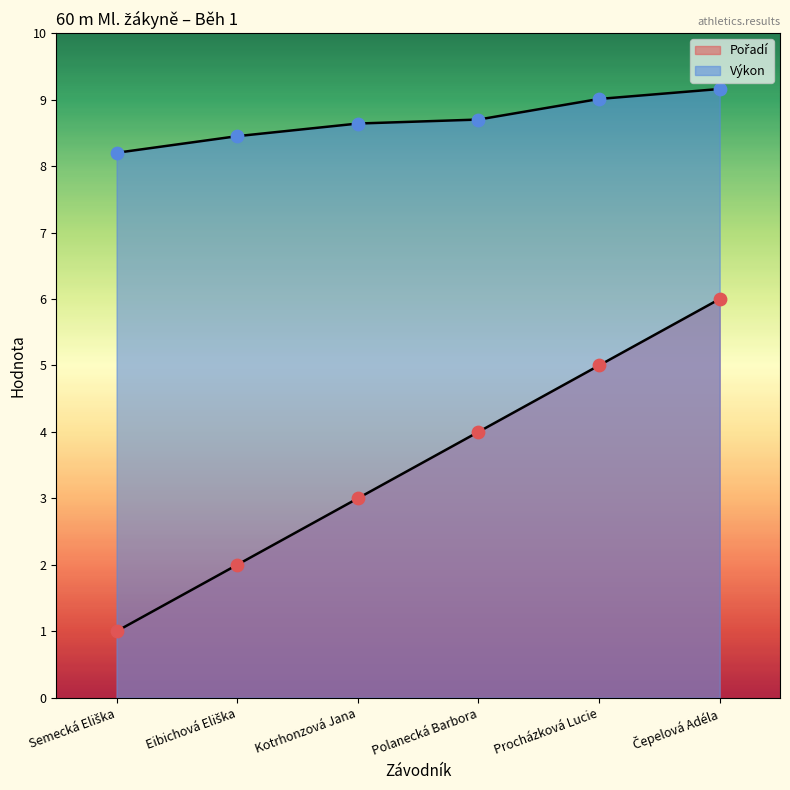

Which series has the largest total across all categories?

Výkon